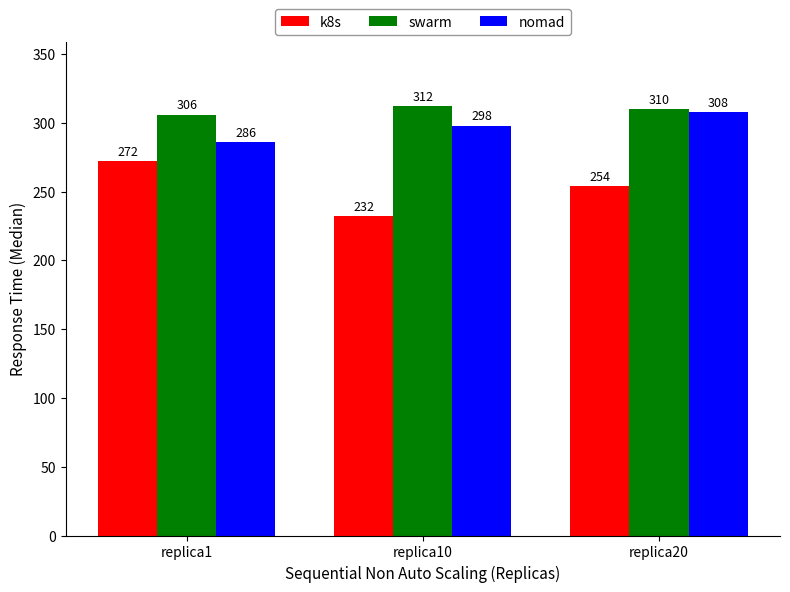

Which category has the highest value across all series?

replica10